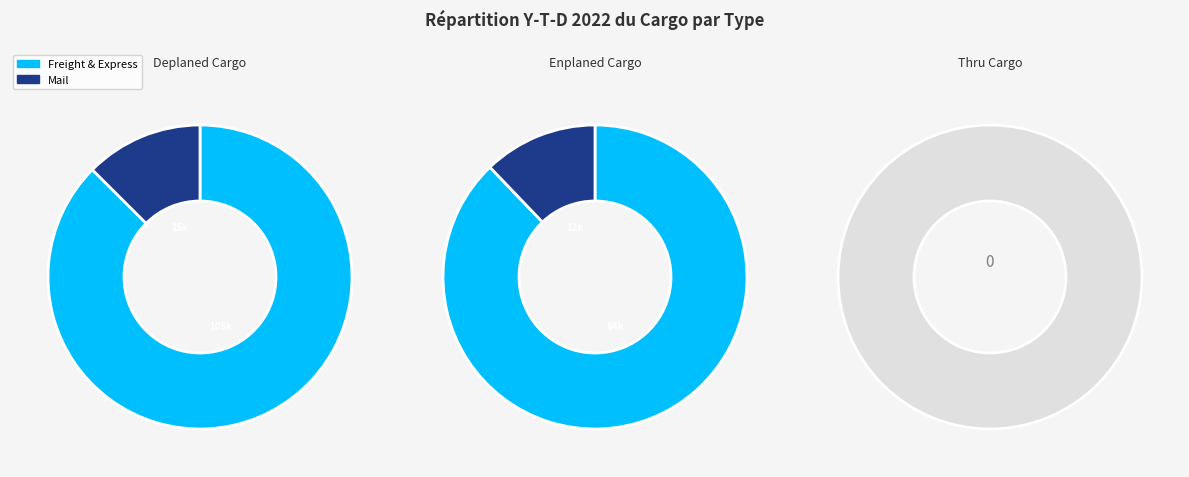

What percentage do Thru Cargo and Enplaned Cargo together represent?

44.6%